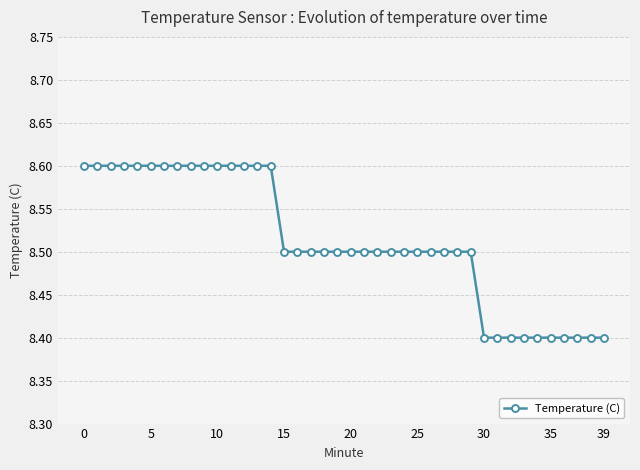

What is the maximum value shown in the chart?

8.6